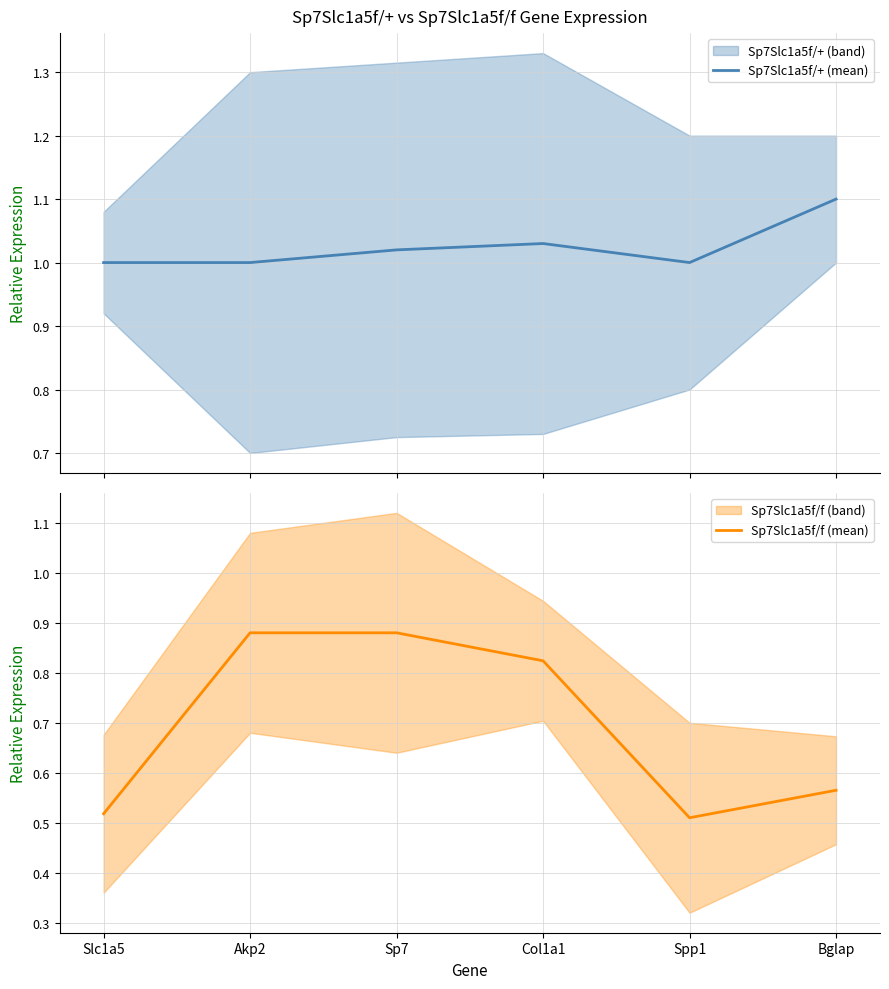

What is the spread (max minus min) of values at Akp2?

0.1